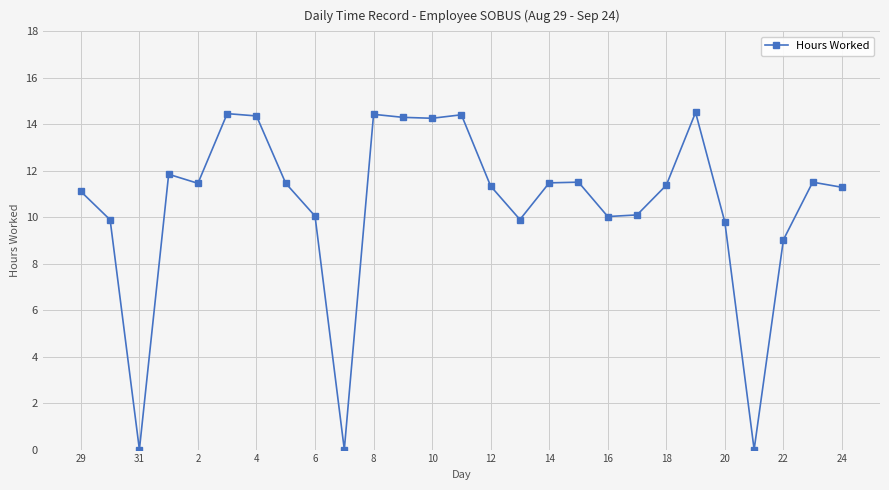

What is the value of the 1st point from the left?

11.1